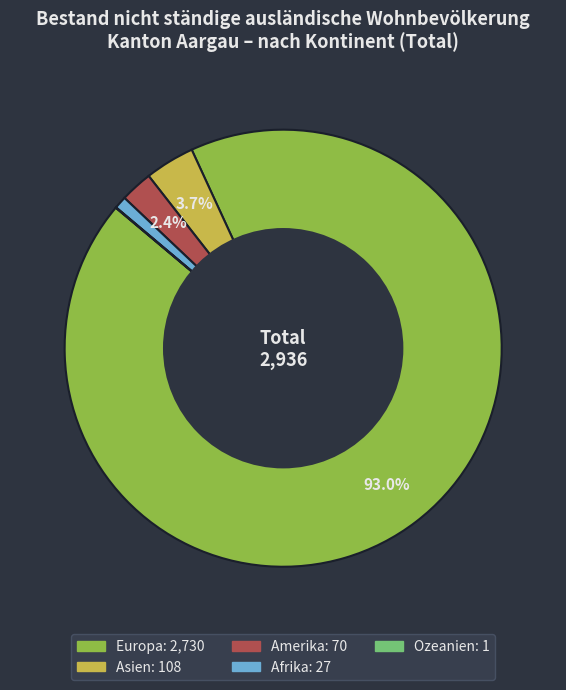

Between Europa and Amerika, which is larger?

Europa